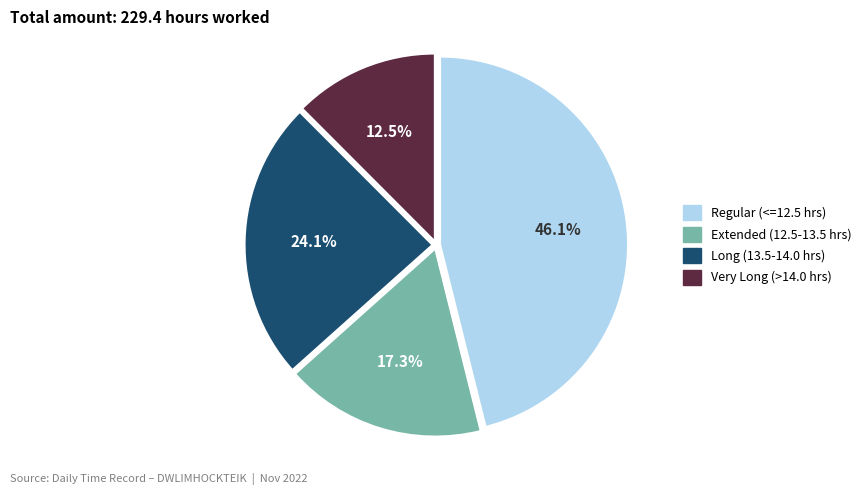

Is there a majority slice in this chart?

No